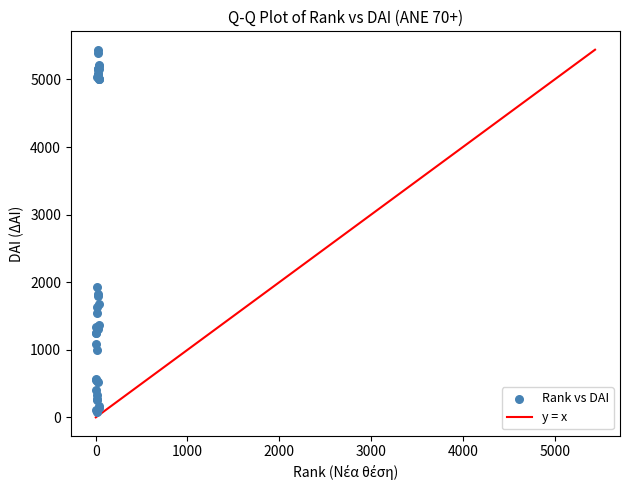

What Y value in the scatter plot is closest to 2760?

1924